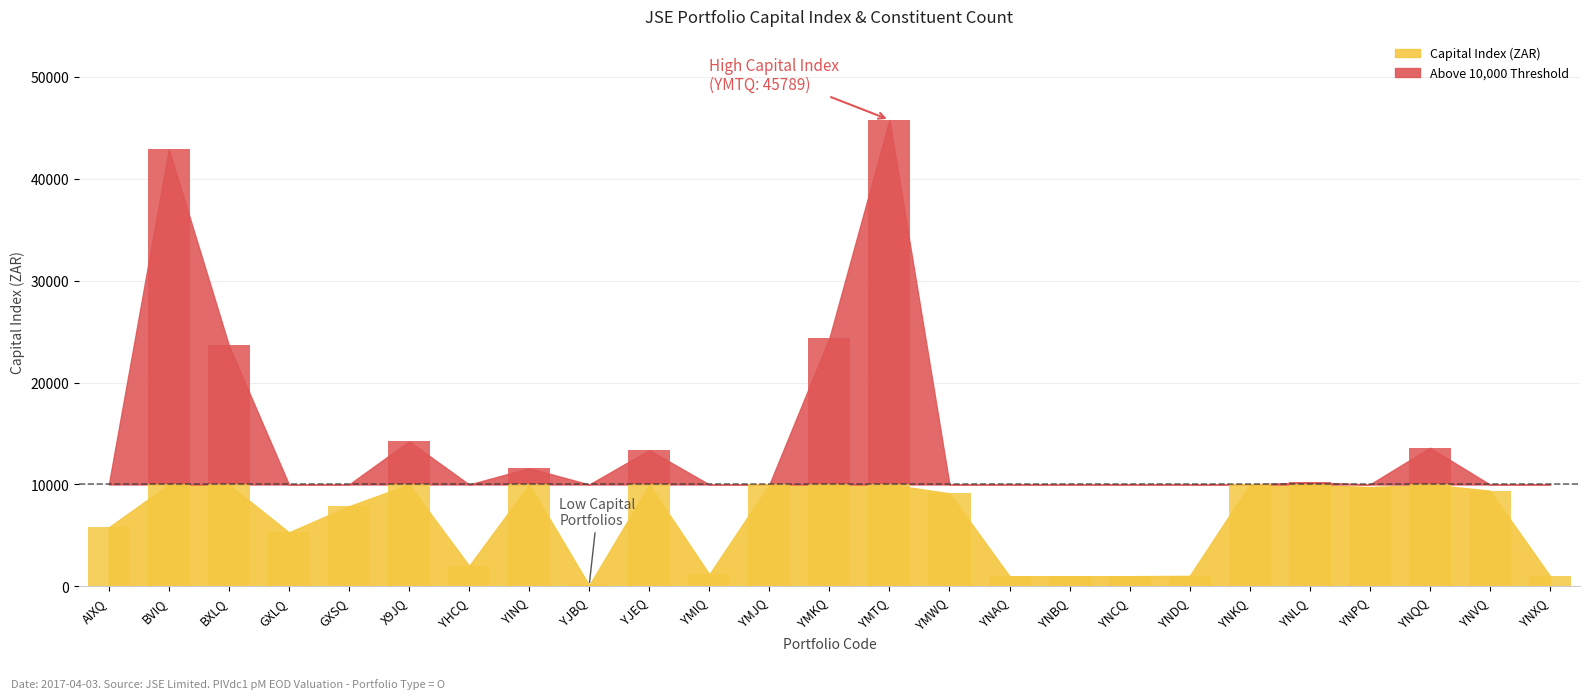

What is the label of the 16th bar from the right?

YJEQ